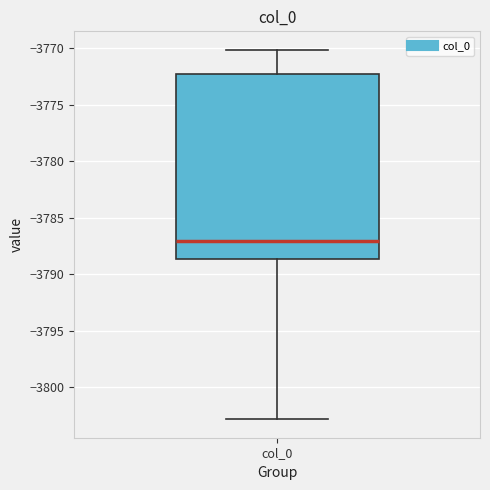

Transcribe this box plot: give where the median line is, the range the box spans, and where the two whiskers end, as read against the y-axis. The values are not printed on the chart, so give them approximately, as read against the axis.

median -3787.0, box -3788.5 to -3772.5, whiskers -3803.0 to -3770.0